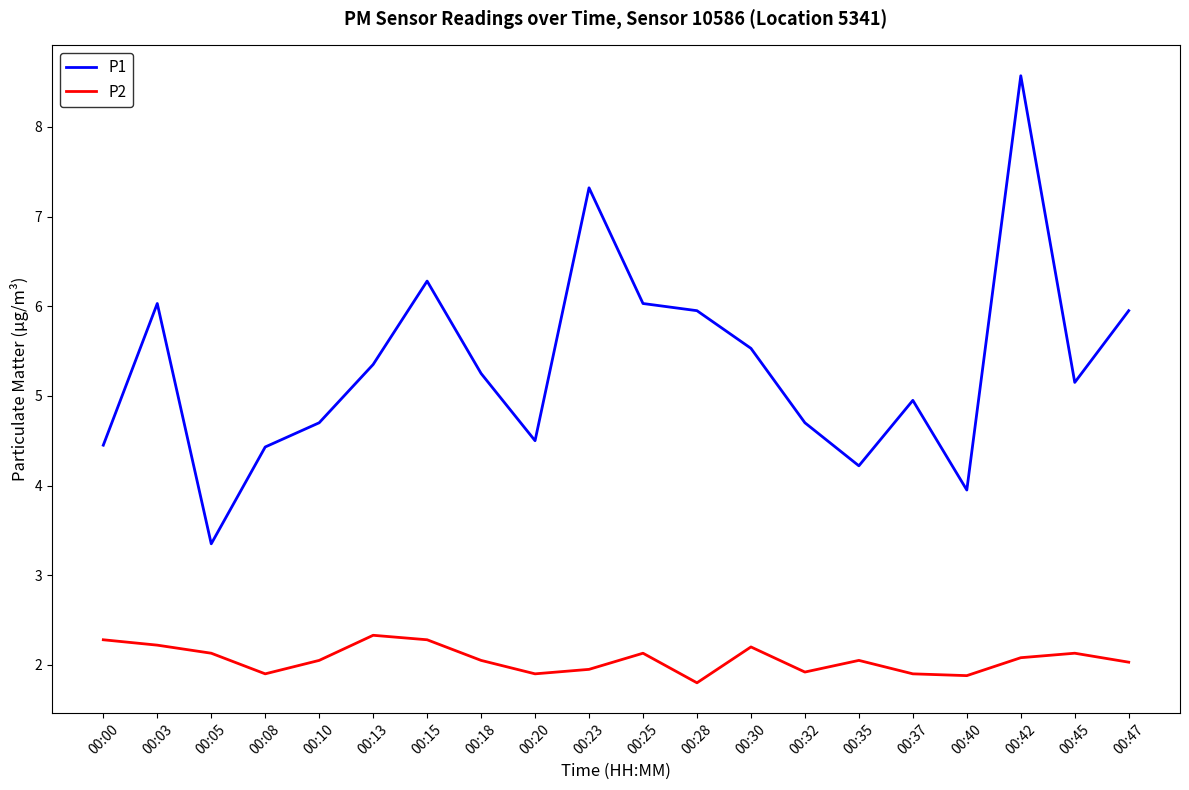

The value of P2 at 00:00 is 2.3. True or false?

True